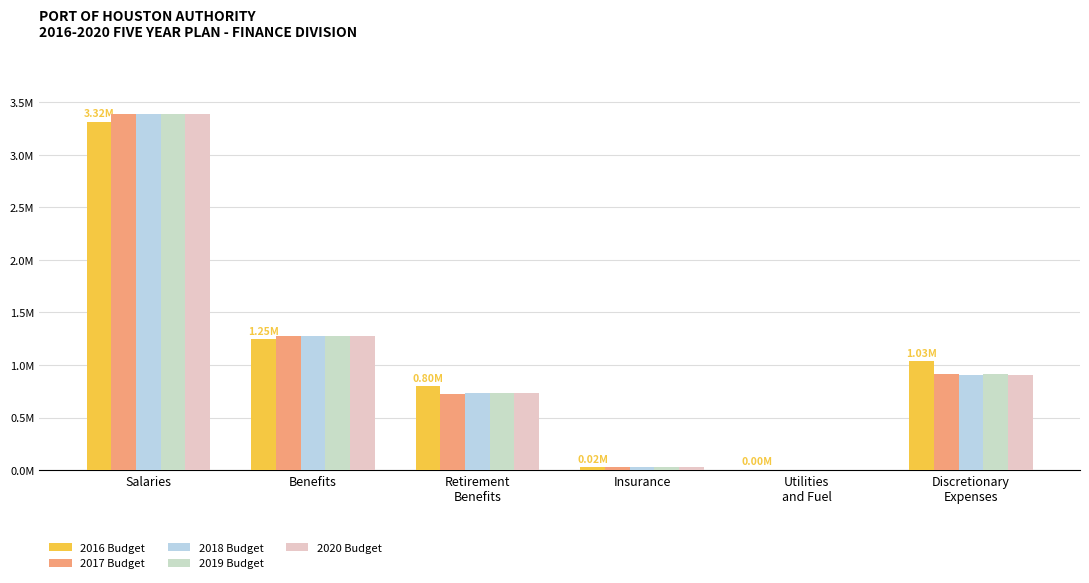

What is the value of the 2018 Budget bar at the 1st from the left?

3385111.4